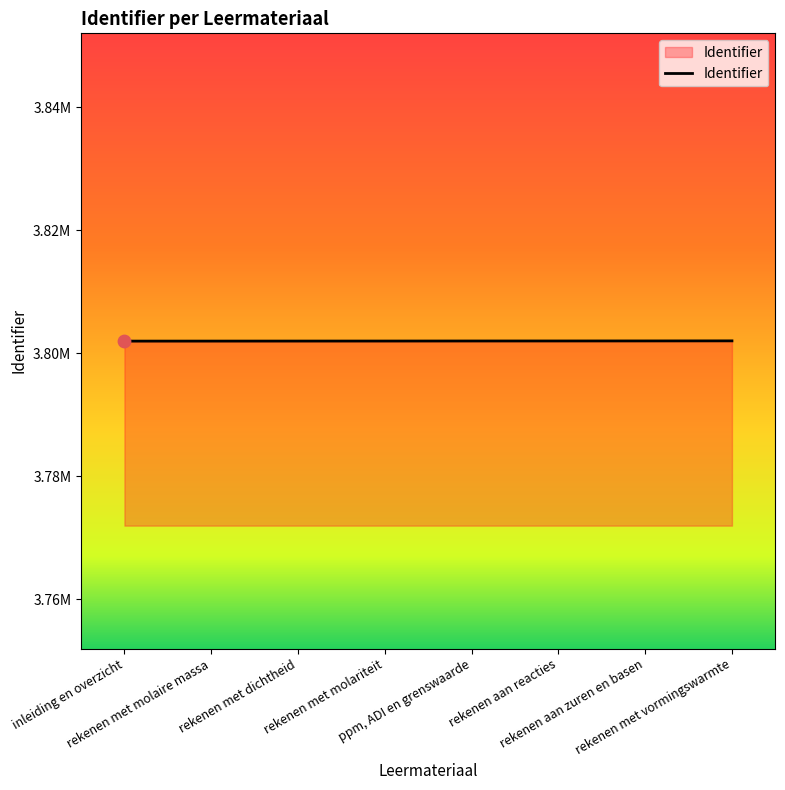

Approximately how many times larger is the value at ppm, ADI en grenswaarde compared to rekenen met vormingswarmte?

1.0